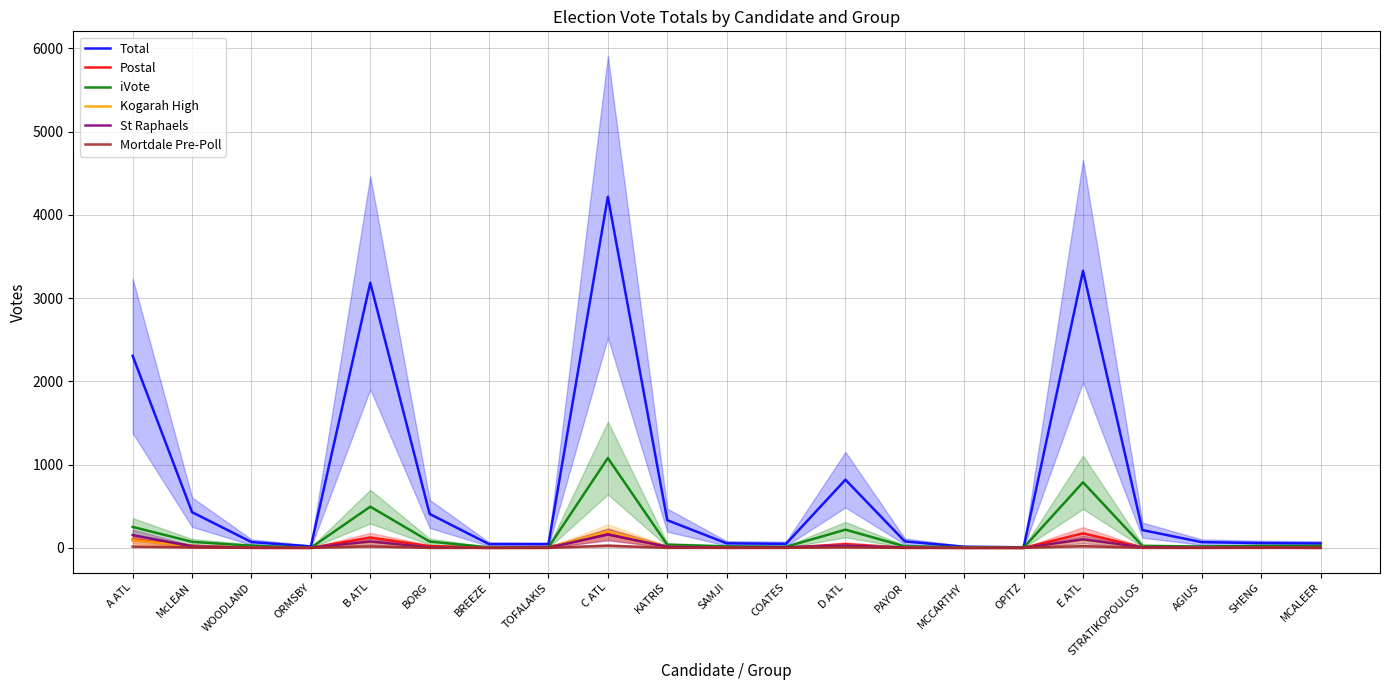

What is the spread (max minus min) of values at ORMSBY?

18